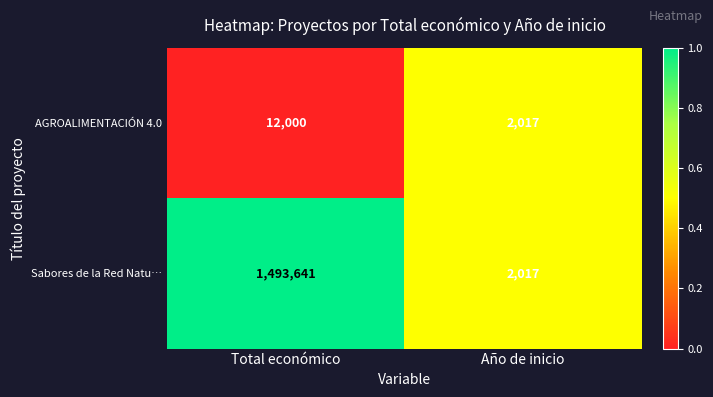

What is the approximate value of AGROALIMENTACIÓN 4.0 at Año de inicio, to the nearest 50?

2000